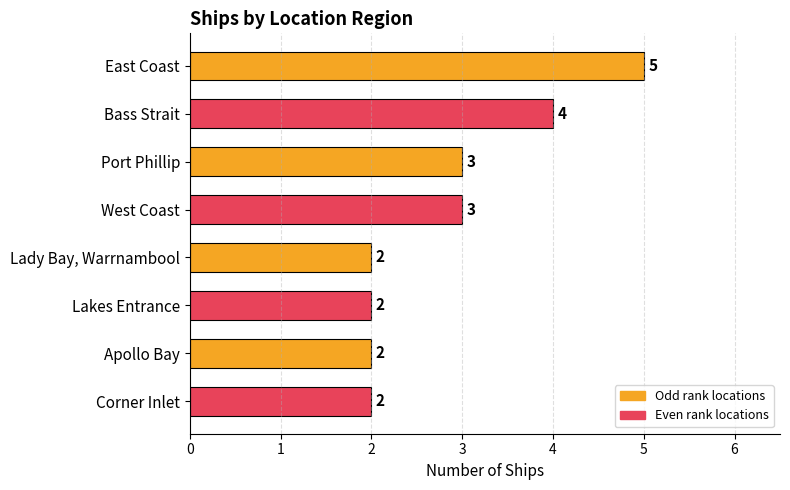

What is the sum of all values?

23